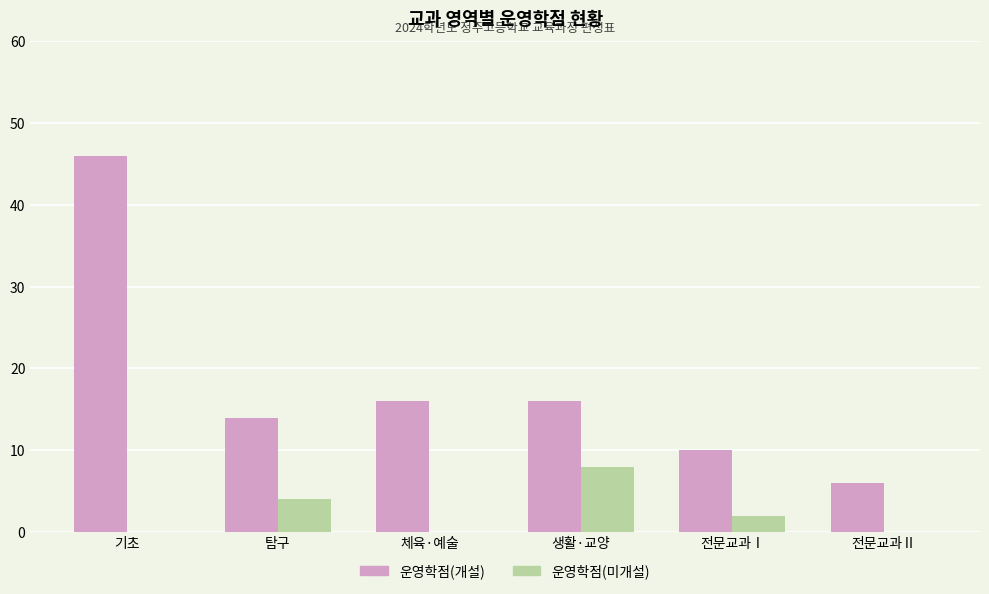

How many groups of bars are there?

6